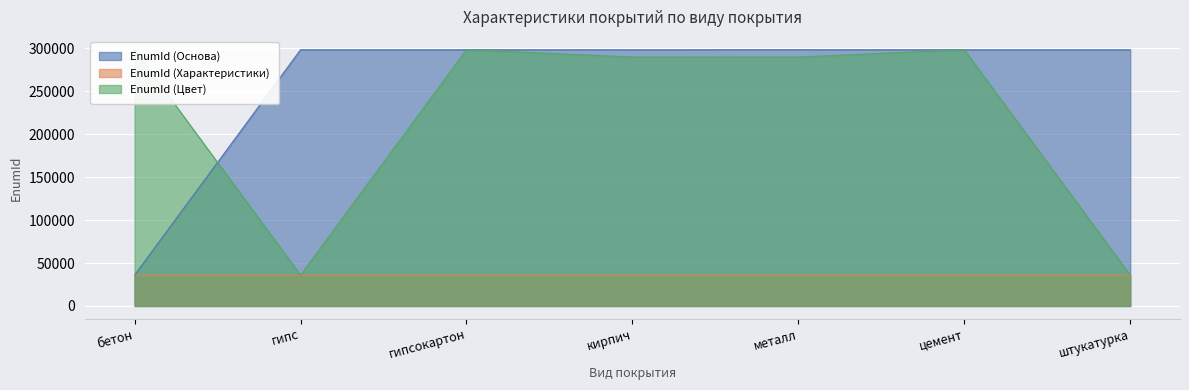

Rank the series by their maximum value, from lowest to highest.

EnumId (Характеристики), EnumId (Цвет), EnumId (Основа)